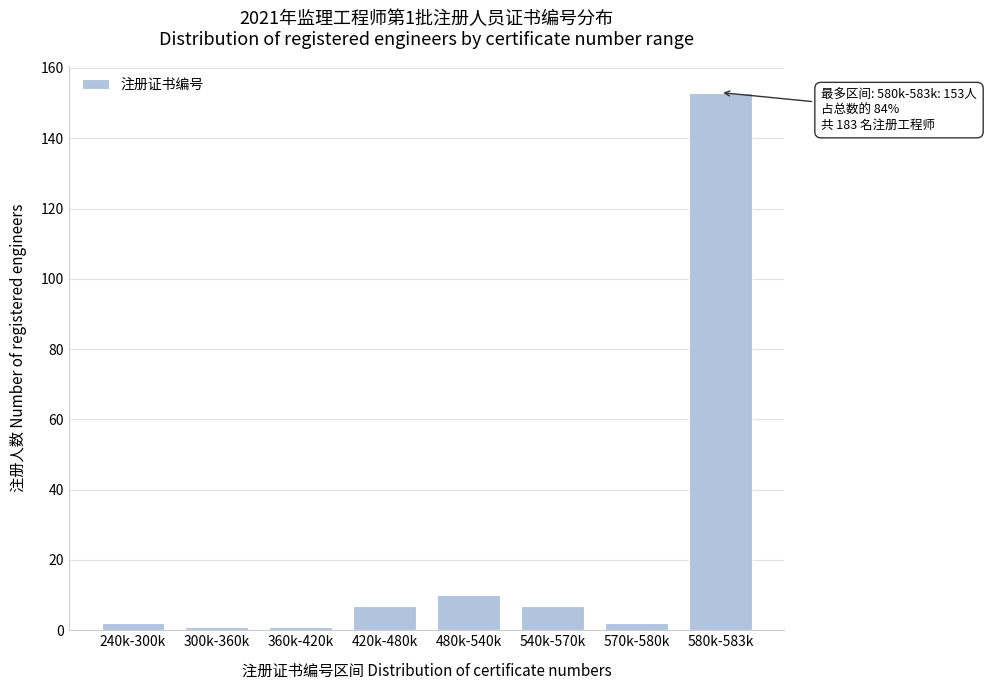

Reading left to right, extract all data points from this chart.

2	1	1	7	10	7	2	153